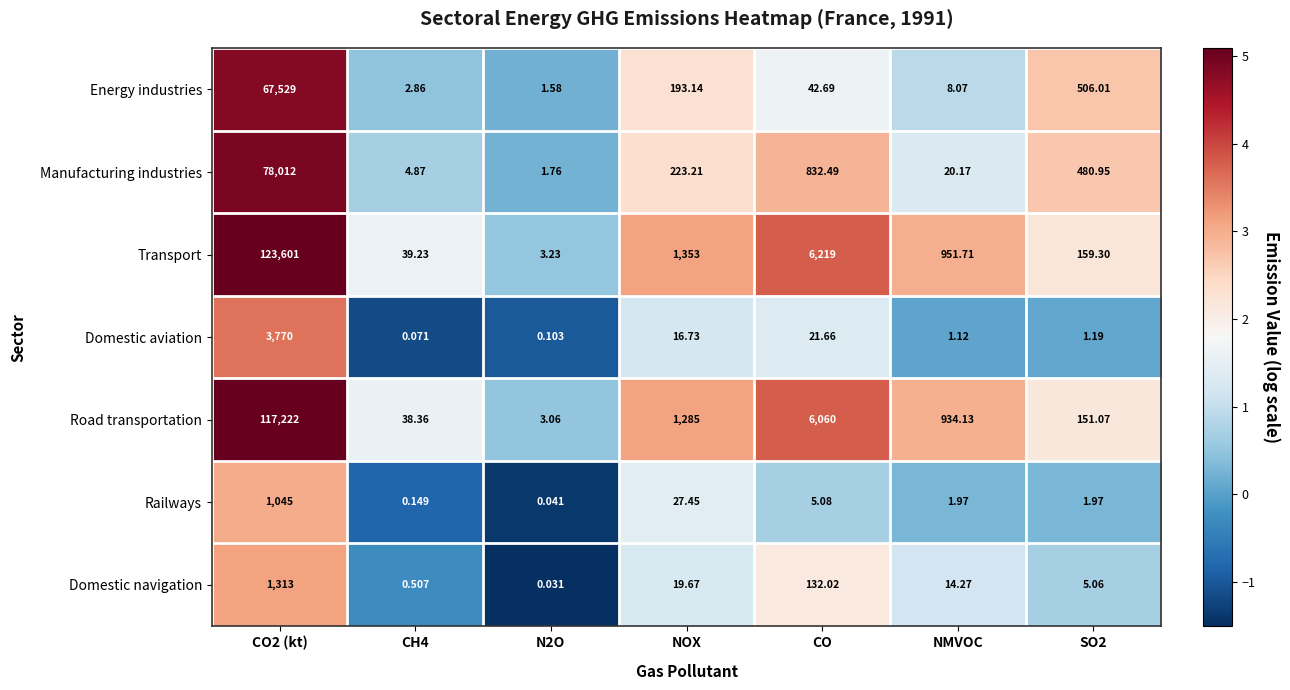

At NMVOC, list the series in order from largest to smallest.

Transport, Road transportation, Manufacturing industries, Domestic navigation, Energy industries, Railways, Domestic aviation